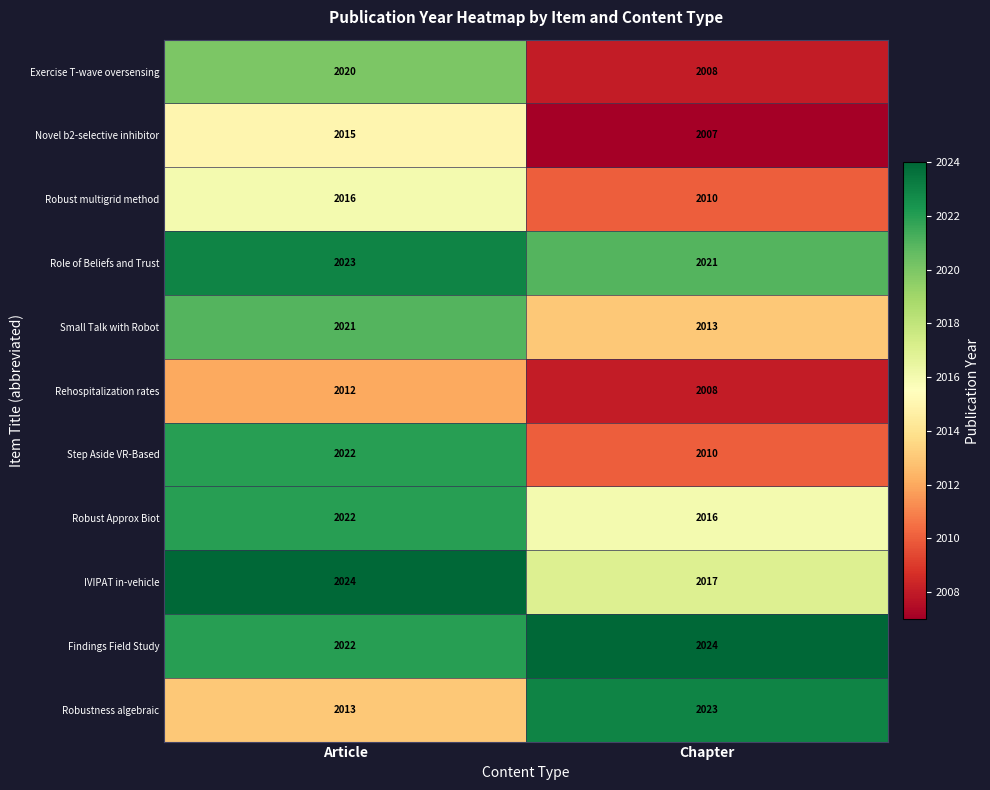

Reading right to left, extract all data points from this chart.

Exercise T-wave oversensing: 2008	2020
Novel b2-selective inhibitor: 2007	2015
Robust multigrid method: 2010	2016
Role of Beliefs and Trust: 2021	2023
Small Talk with Robot: 2013	2021
Rehospitalization rates: 2008	2012
Step Aside VR-Based: 2010	2022
Robust Approx Biot: 2016	2022
IVIPAT in-vehicle: 2017	2024
Findings Field Study: 2024	2022
Robustness algebraic: 2023	2013